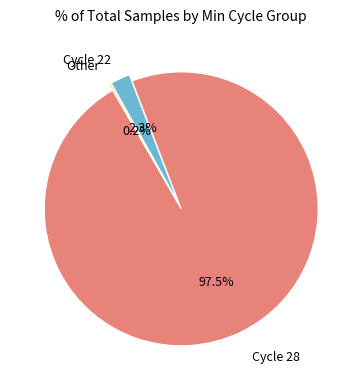

Does any single category account for the majority?

Yes